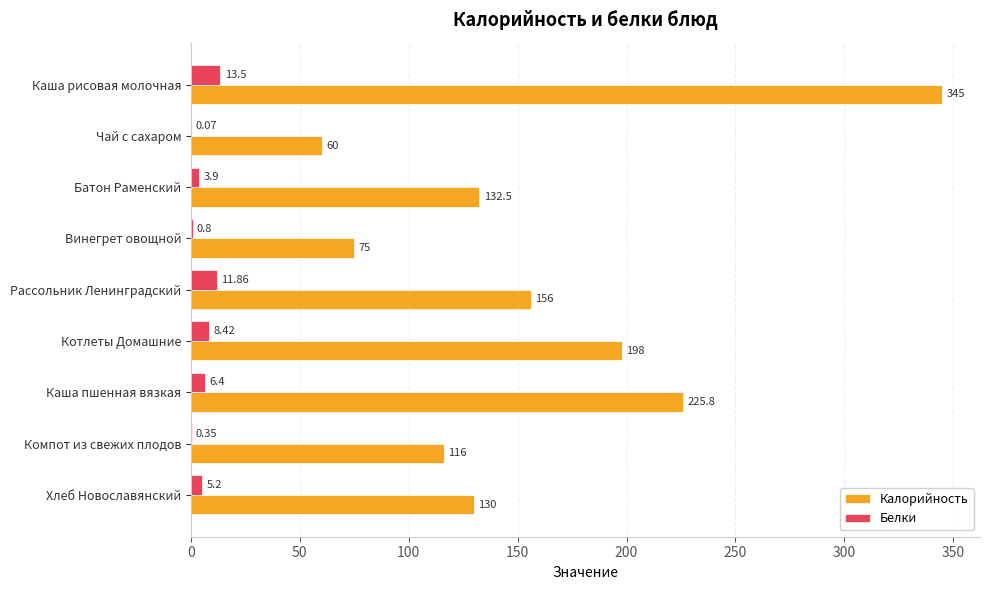

At which label is Калорийность closest to 202?

Котлеты Домашние